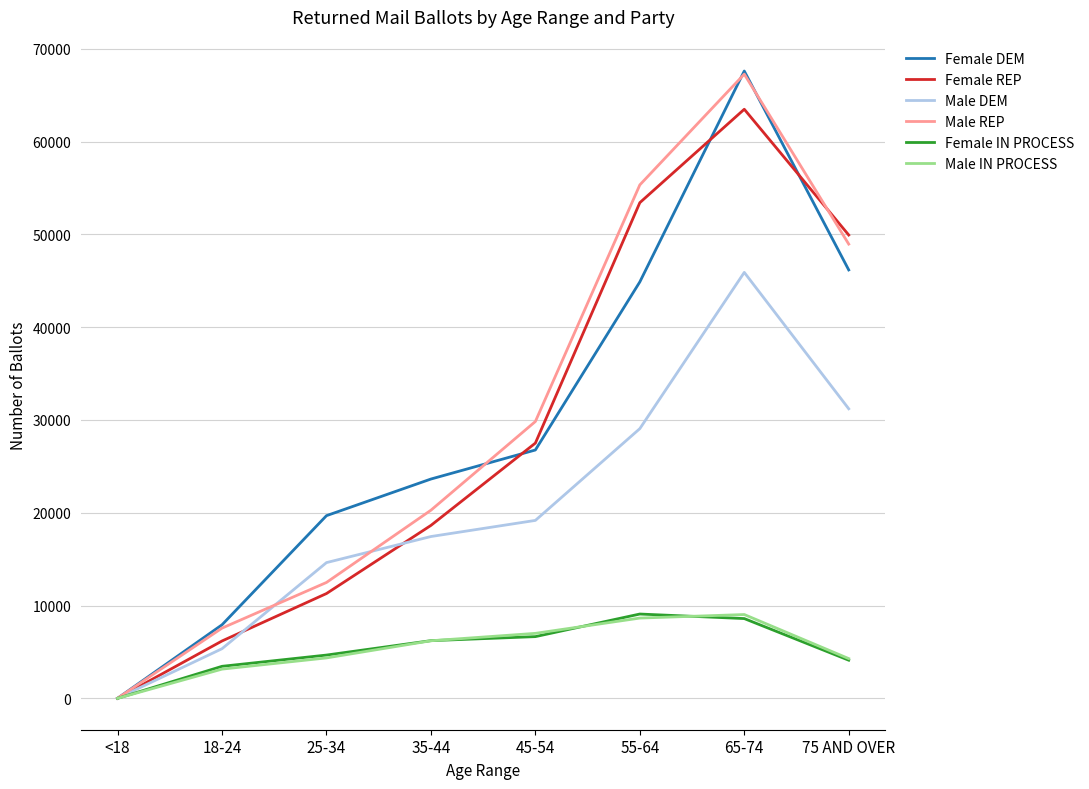

The value of Female REP at 75 AND OVER is 49936. True or false?

True